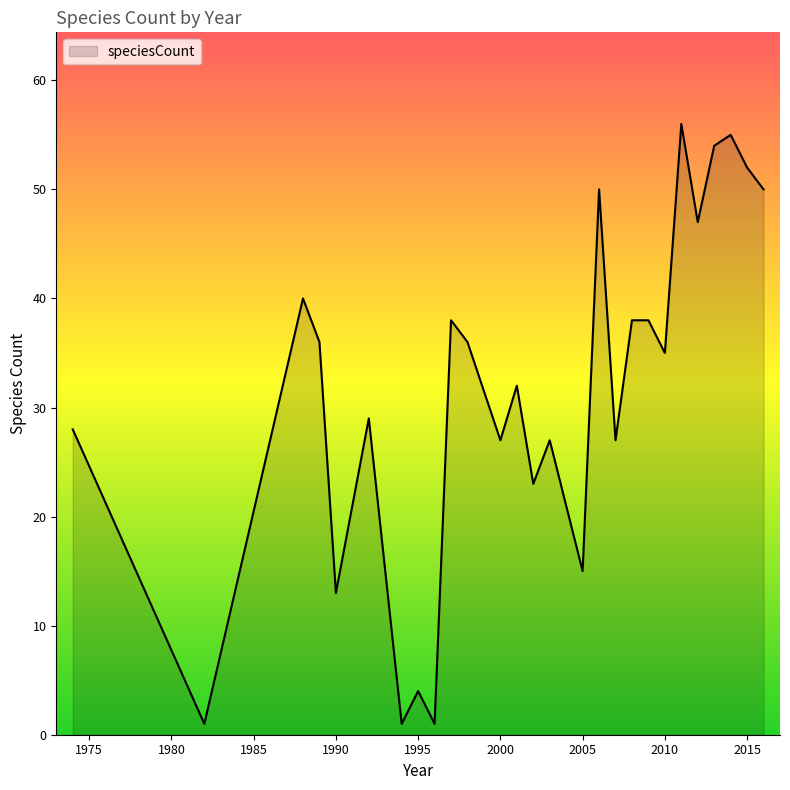

What is the greatest value displayed?

56